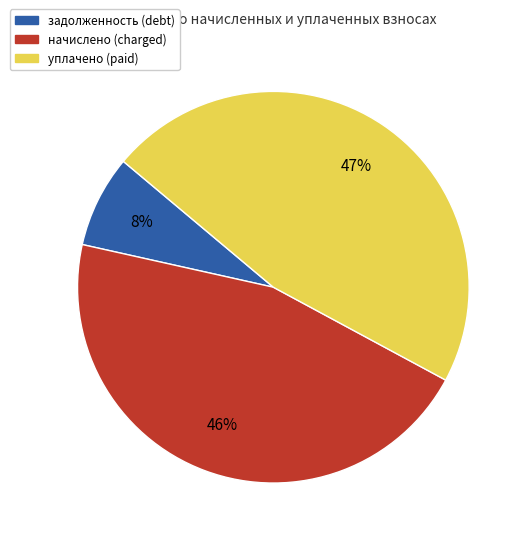

To the nearest percent, what is the average slice percentage?

33%